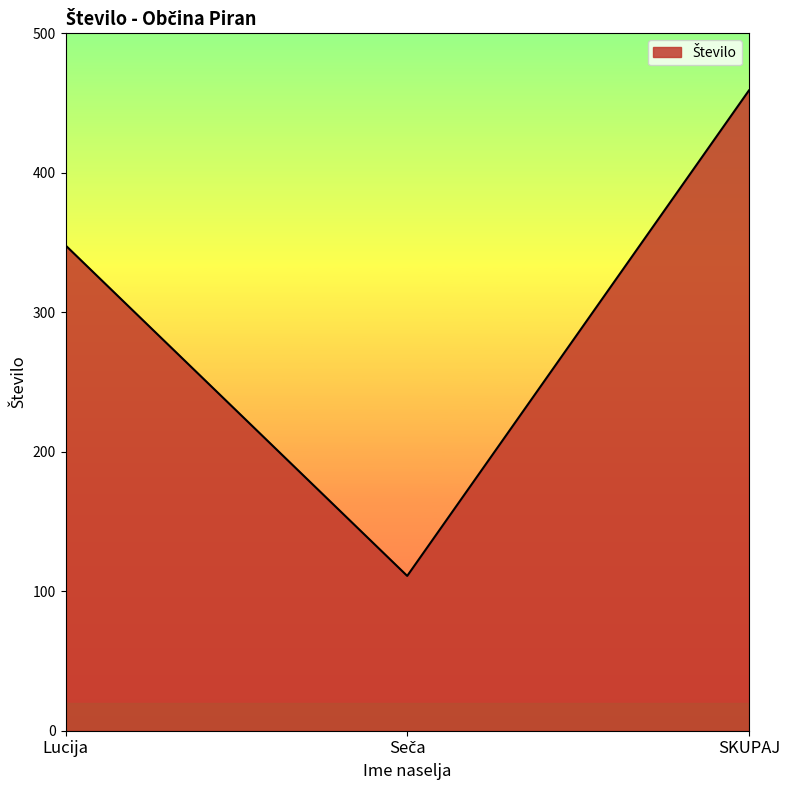

Approximately how many times larger is the value at SKUPAJ compared to Lucija?

1.3